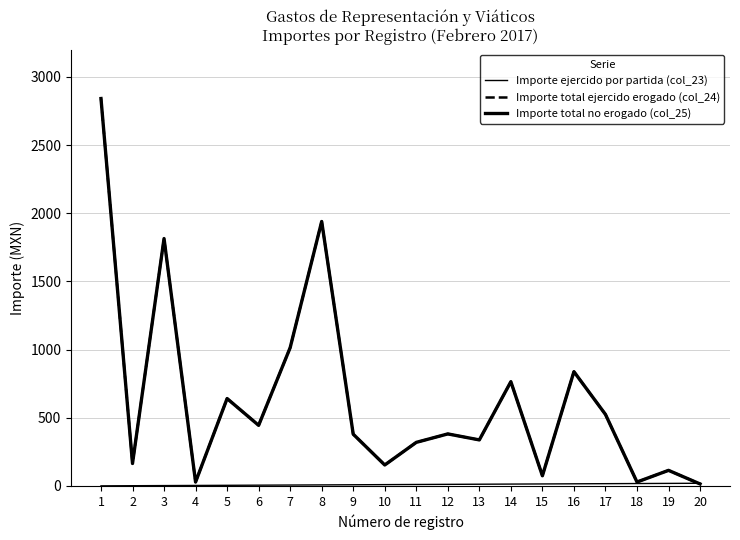

Reading right to left, extract all data points from this chart.

Importe ejercido por partida (col_23): 20.0	19.0	18.0	17.0	16.0	15.0	14.0	13.0	12.0	11.0	10.0	9.0	8.0	7.0	6.0	5.0	4.0	3.0	2.0	1.0
Importe total ejercido erogado (col_24): 15.0	114.6	29.1	525.0	838.5	75.0	765.0	338.0	382.0	320.0	154.0	380.0	1940.1	1014.5	445.0	641.3	29.0	1815.0	165.0	2842.0
Importe total no erogado (col_25): 15.0	114.6	29.1	525.0	838.5	75.0	765.0	338.0	382.0	320.0	154.0	380.0	1940.1	1014.5	445.0	641.3	29.0	1815.0	165.0	2842.0